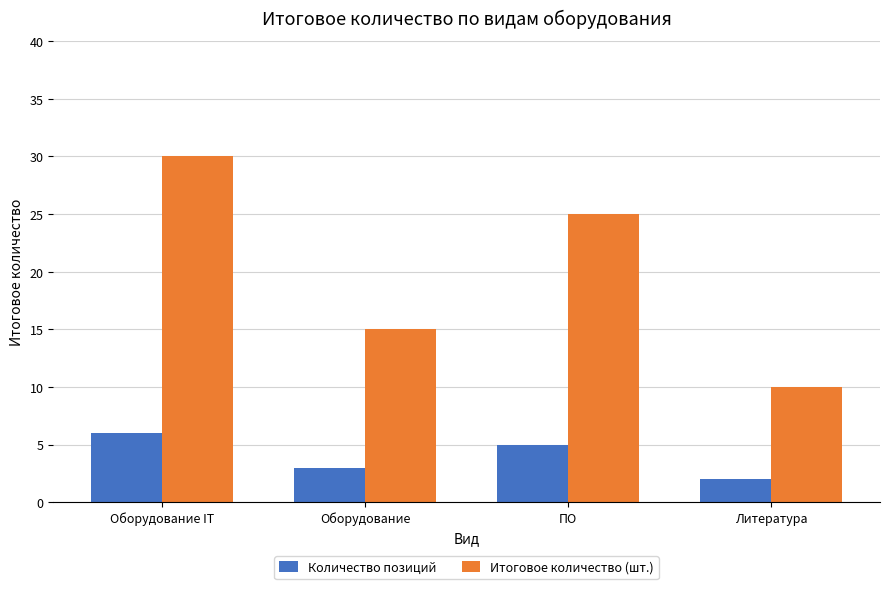

What is the lowest value of the Количество позиций series?

2